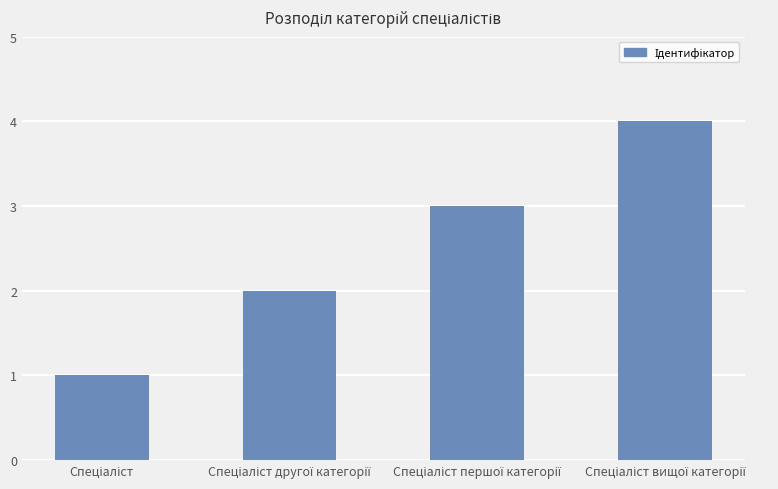

What is the sum of all values?

10